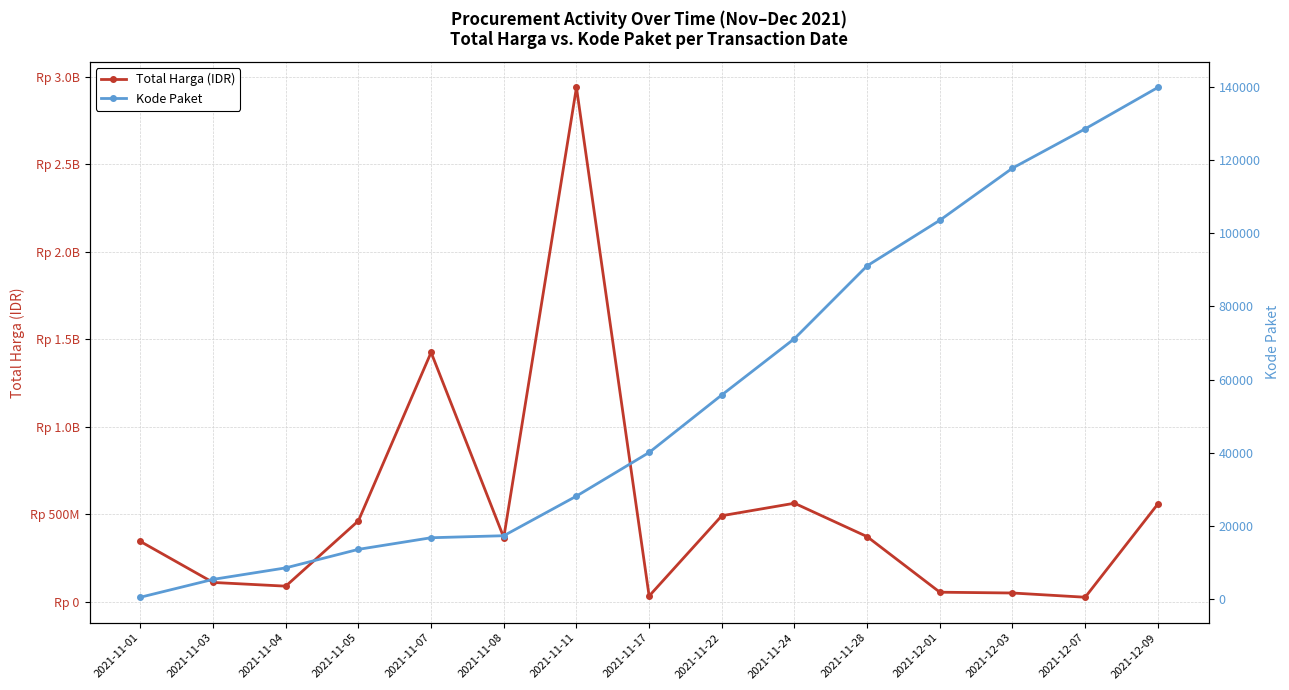

True or false: Kode Paket and Total Harga (IDR) intersect in this chart.

False